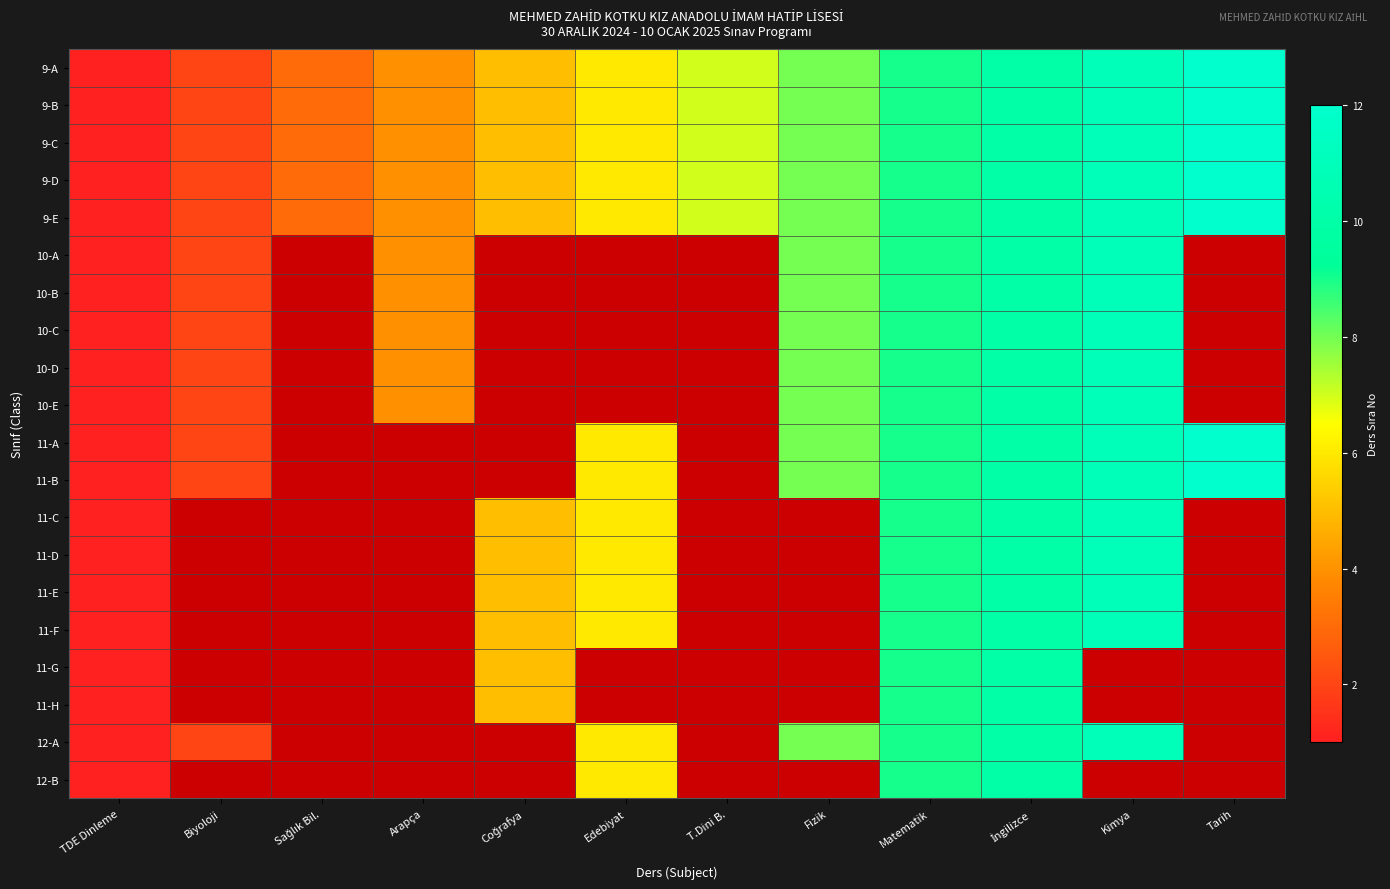

How many categories are shown in the chart?

12